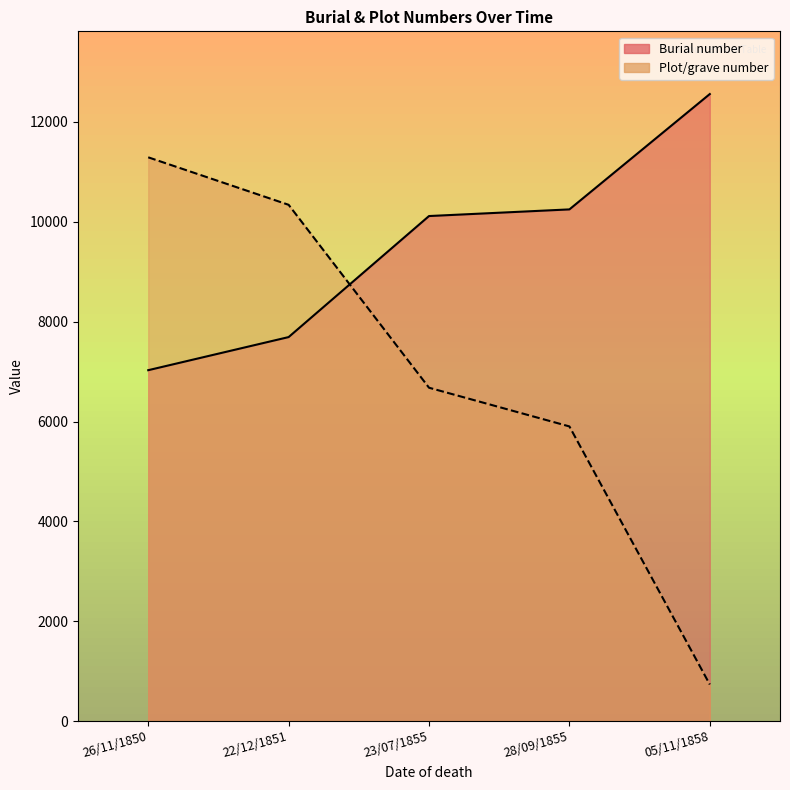

Which category has the highest value in the Burial number series?

05/11/1858